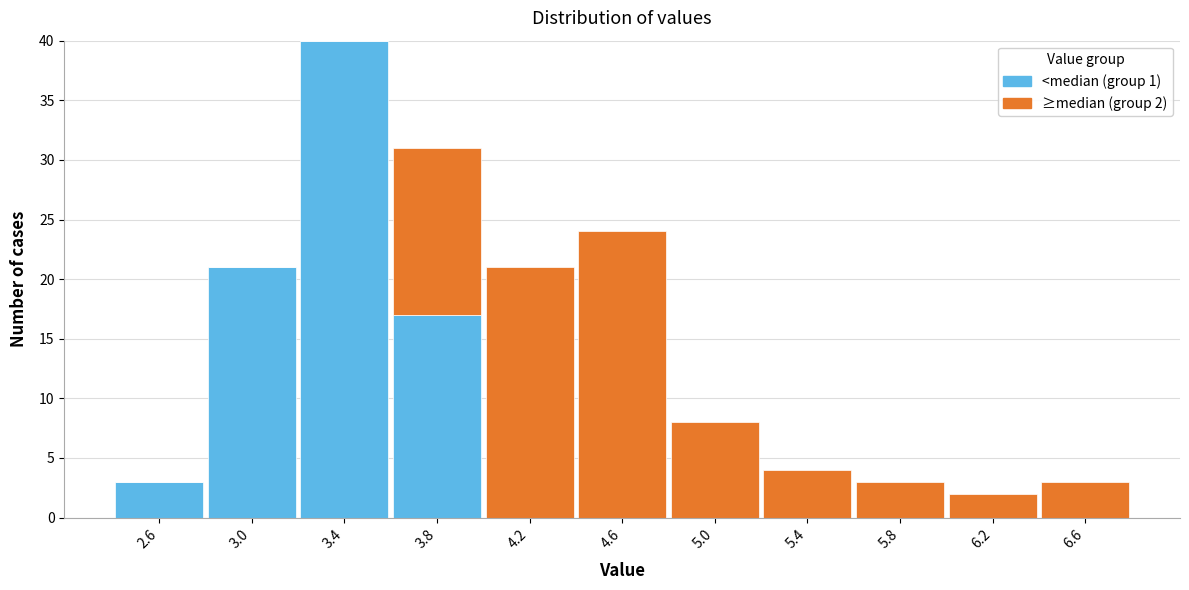

Which range on the x-axis has the tallest stacked bar (by total height)?

3.2 to 3.6